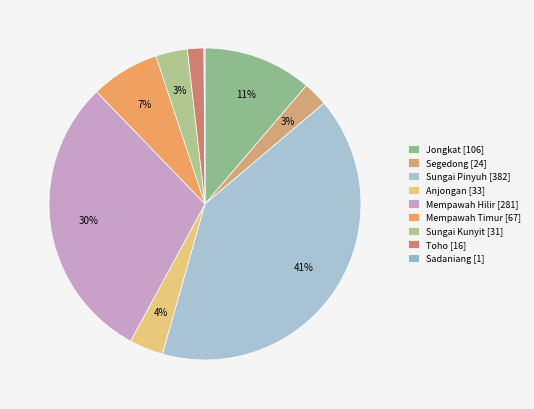

What is the total percentage of Sungai Pinyuh and Jongkat?

51.9%